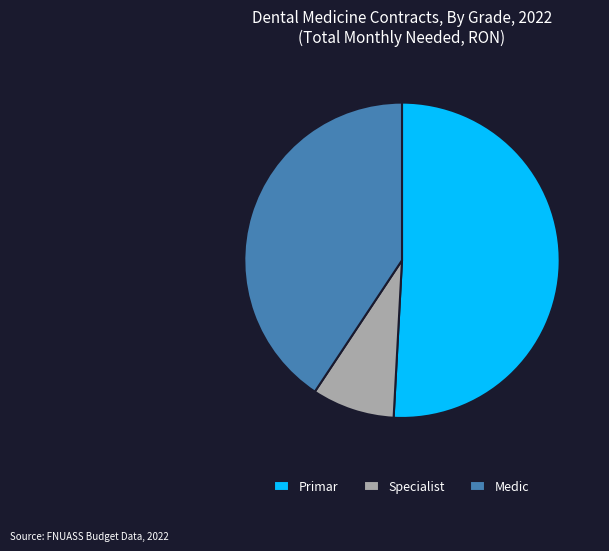

Is it true that Specialist is 16% of the pie?

False